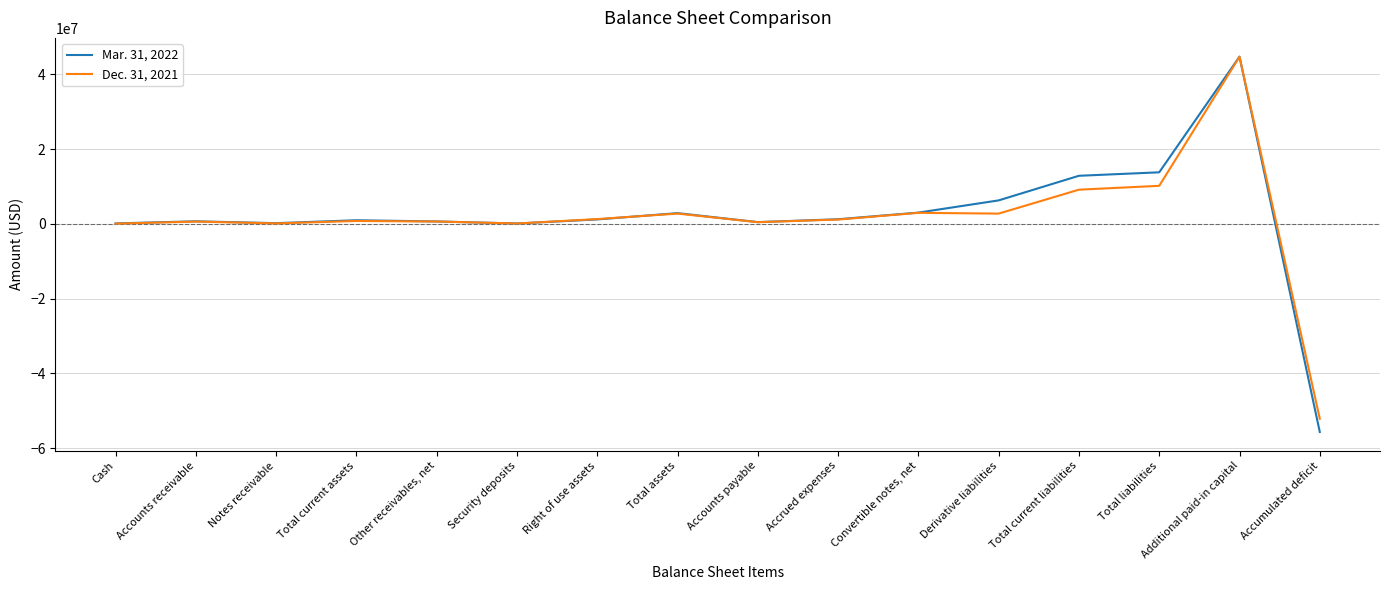

What is the greatest value displayed?

44710604